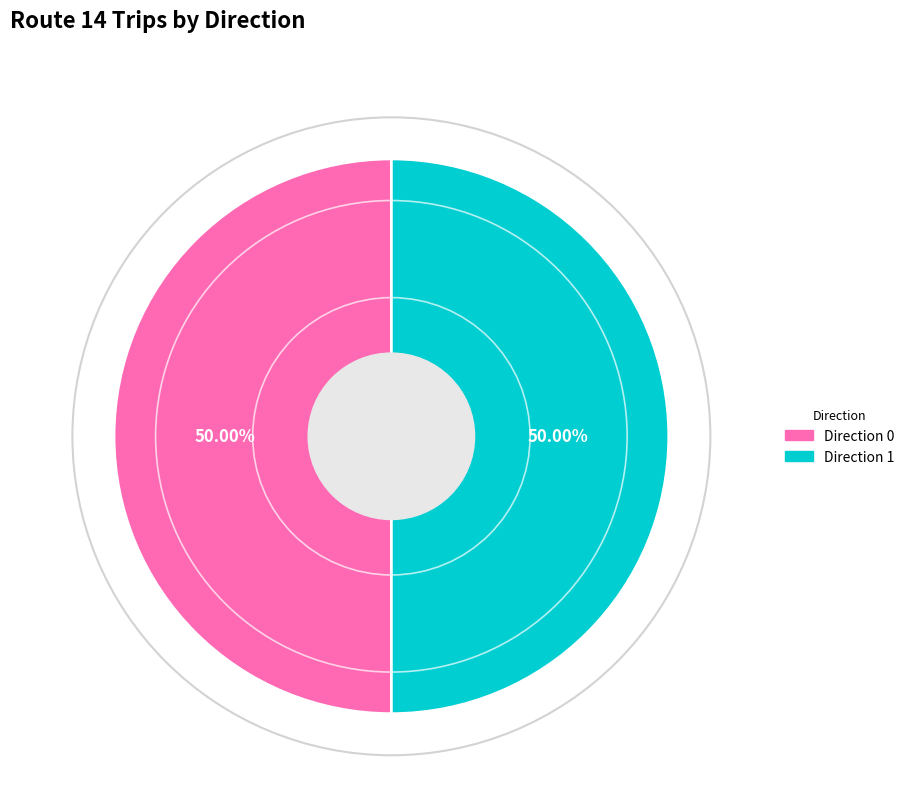

Count the number of slices in the pie.

2